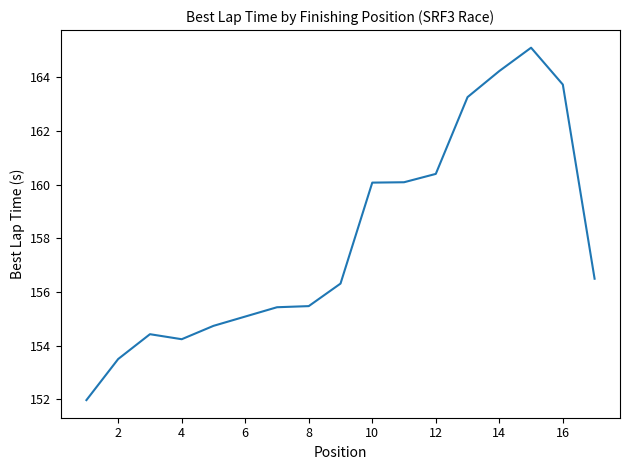

True or false: there are more than 1 points higher than both neighbors.

True